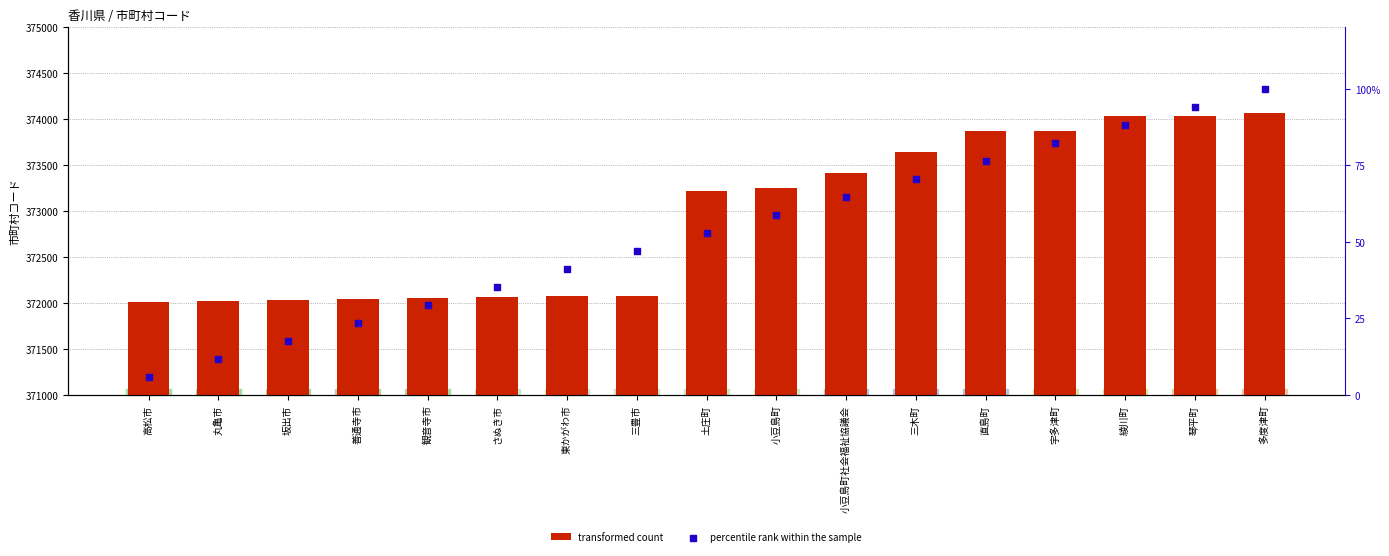

Which series has the widest spread of Y values?

transformed count